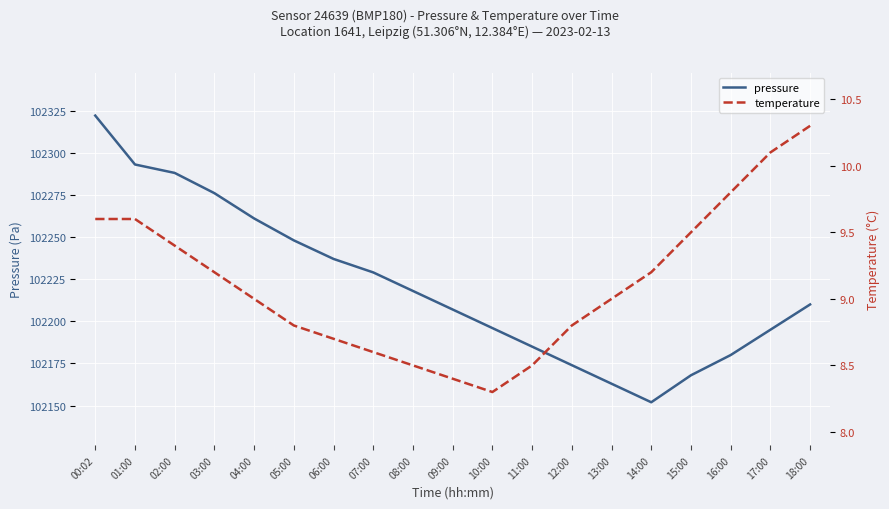

At which label does temperature reach its peak?

18:00